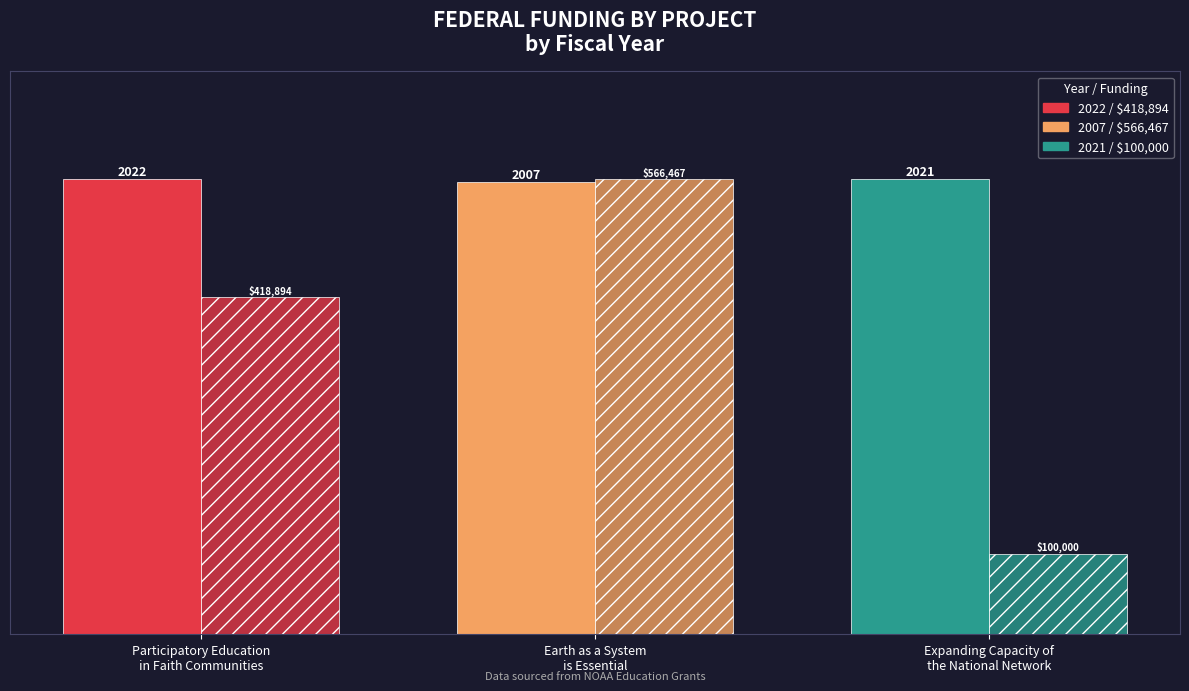

How many data points does each series have?

3